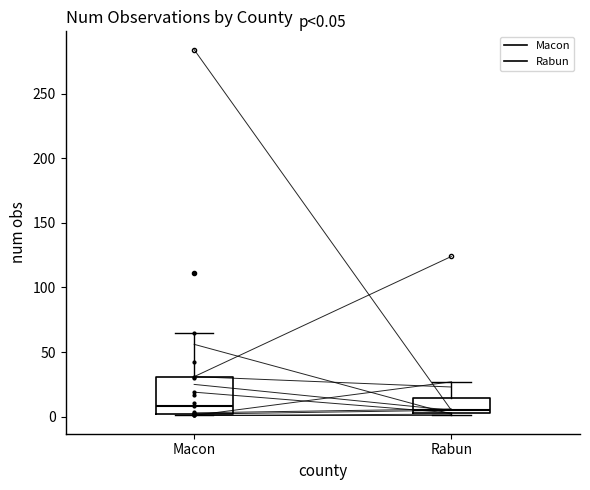

Comparing the boxes themselves (not the whiskers), which one is the tallest?

Macon